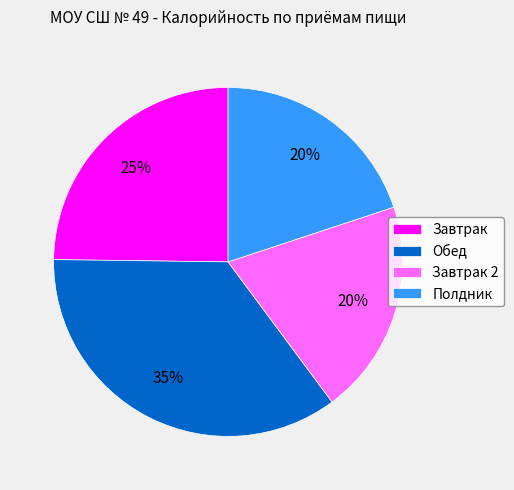

Which slice is the largest?

Обед